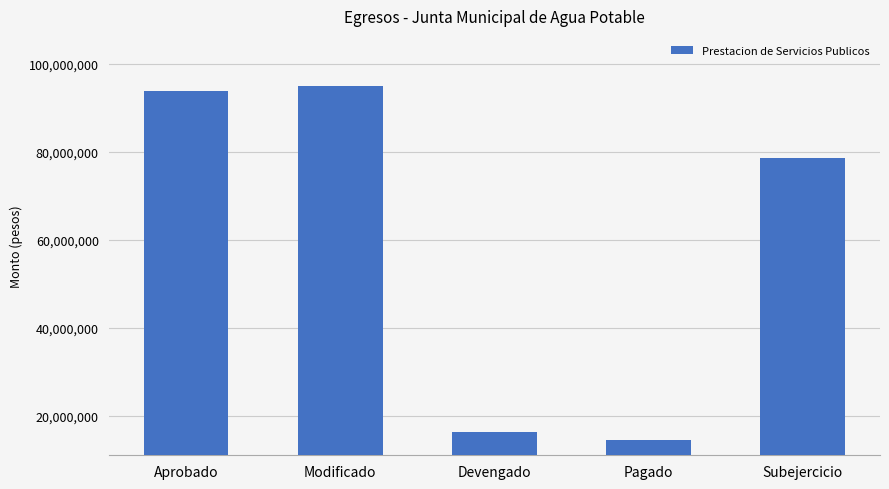

The value at Devengado is 16258135.3. True or false?

True